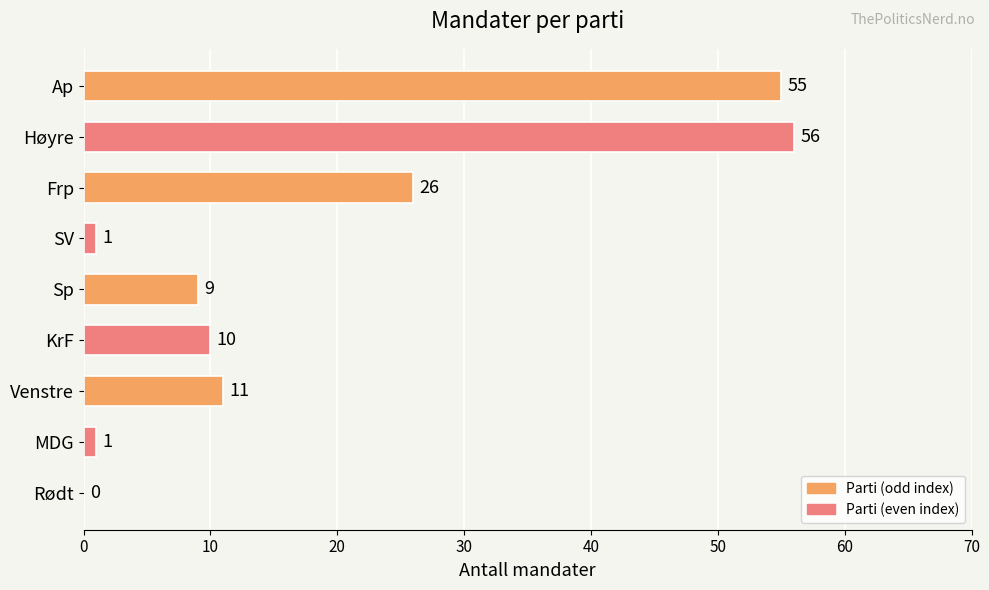

Between Høyre and KrF, which is larger?

Høyre